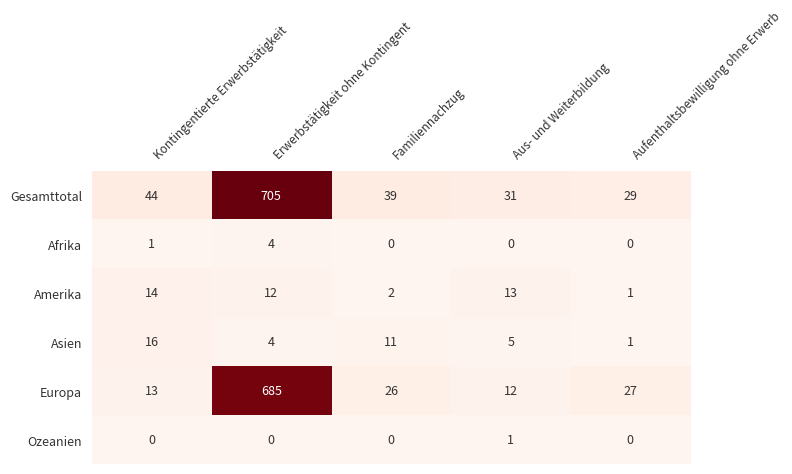

What is the sum of all Amerika values?

42